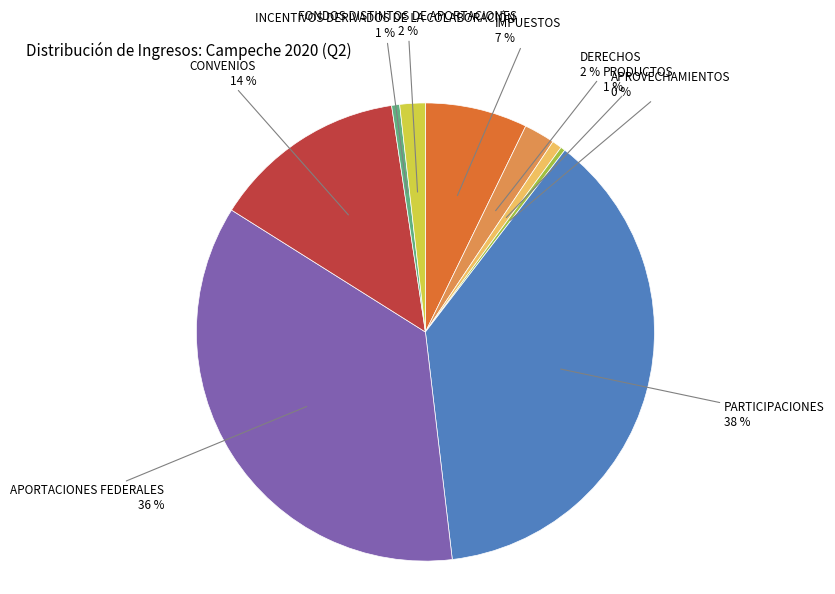

Count the number of slices in the pie.

9